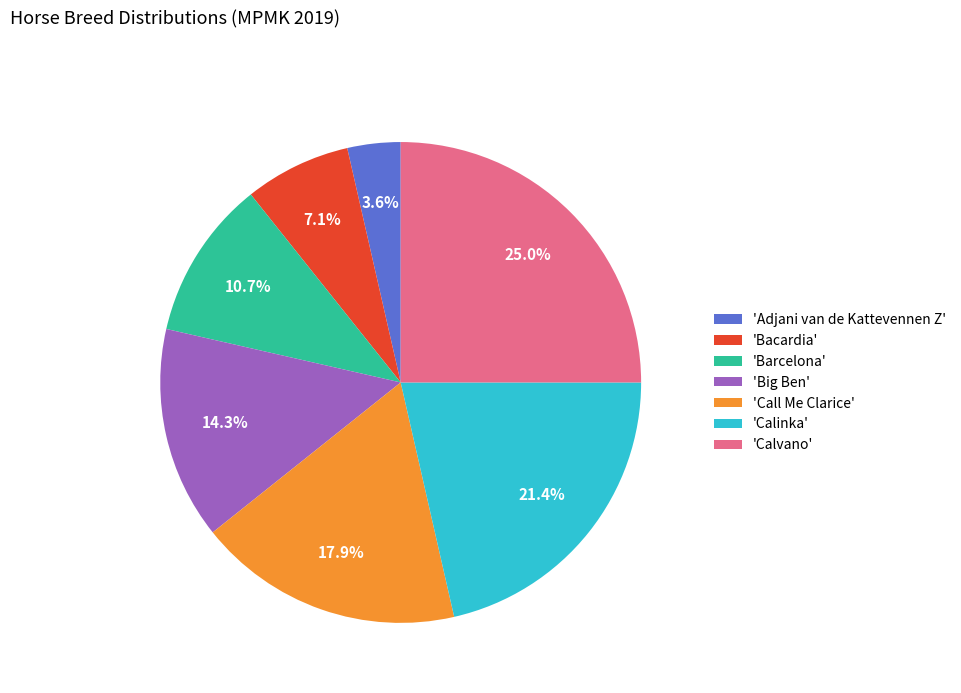

What is the smallest slice in the pie chart?

'Adjani van de Kattevennen Z'